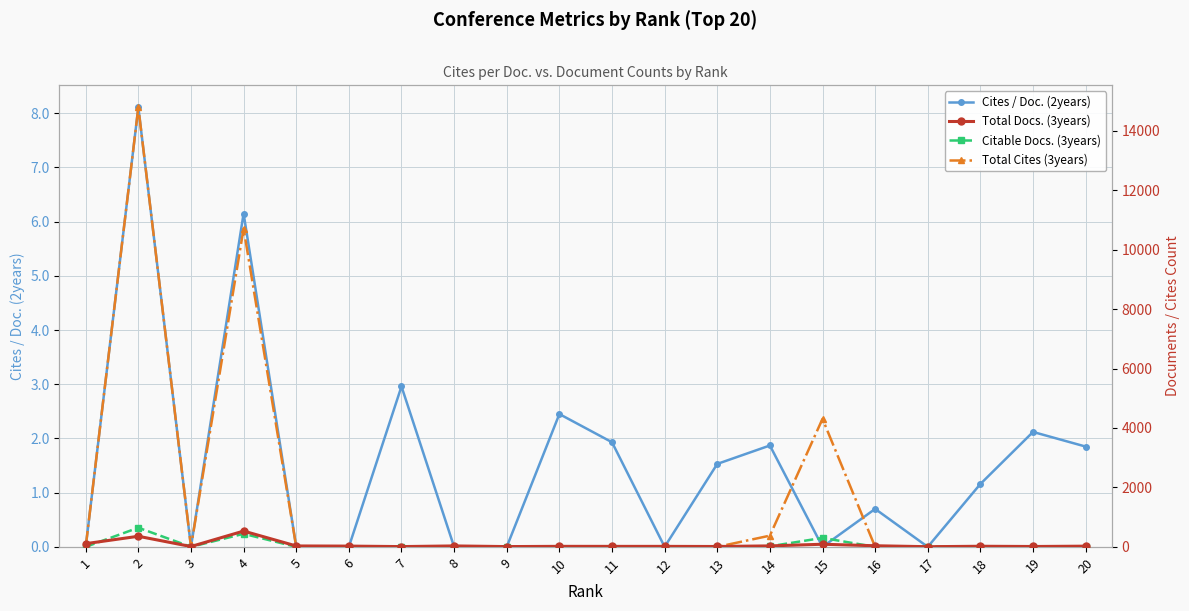

Read the Total Docs. (3years) value at 5.

30.0